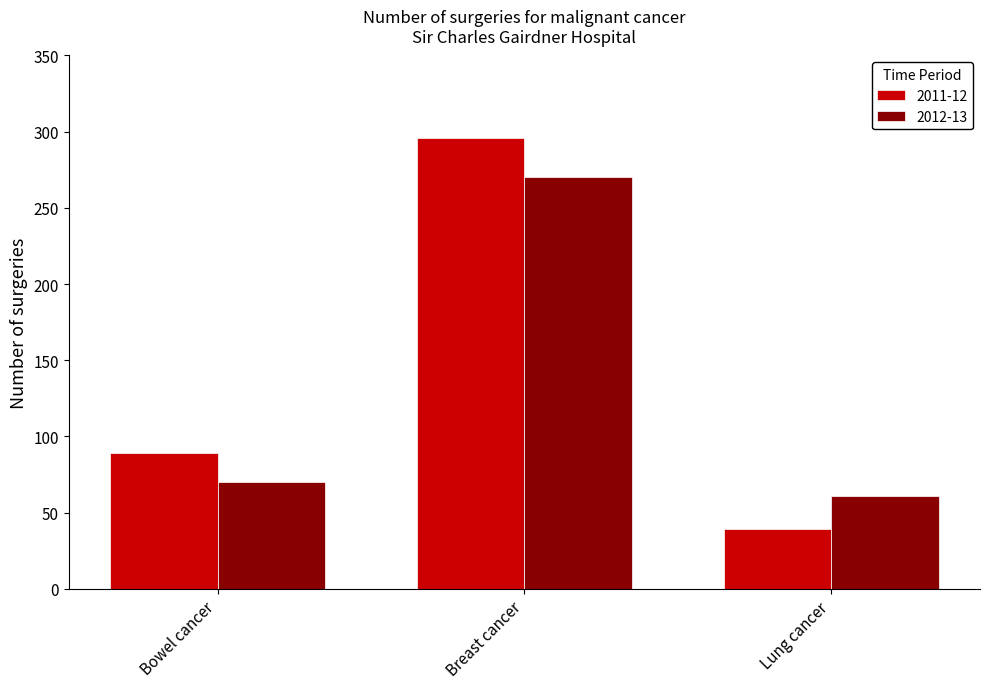

Rank the categories by 2012-13 value from lowest to highest.

Lung cancer, Bowel cancer, Breast cancer